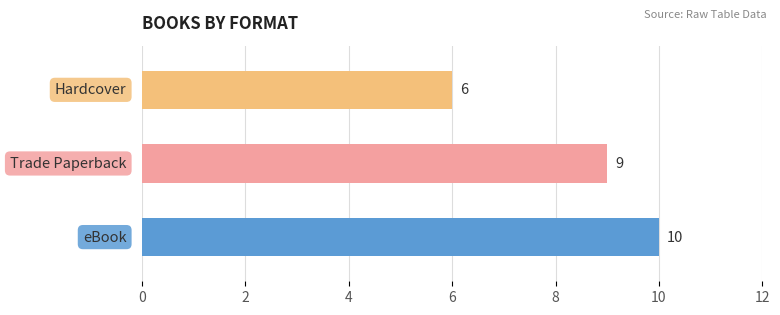

Reading bottom to top, extract all data points from this chart.

10	9	6